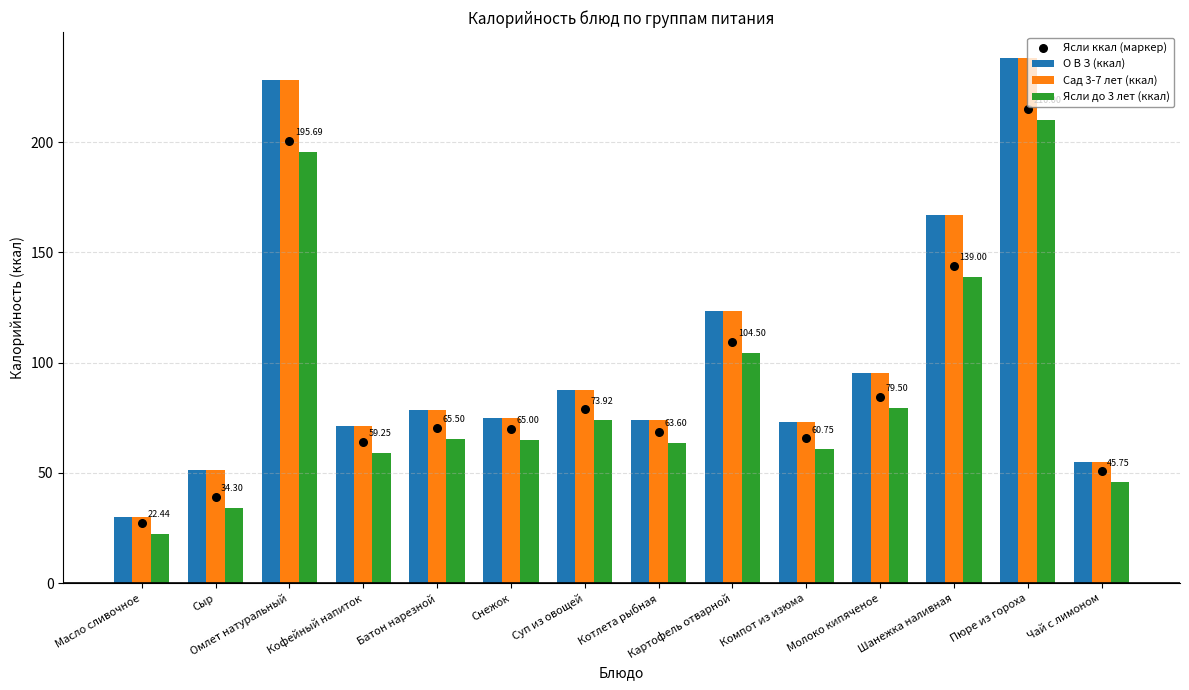

Is the value of Ясли до 3 лет (ккал) at Масло сливочное greater than the value of О В З (ккал) at Снежок?

No